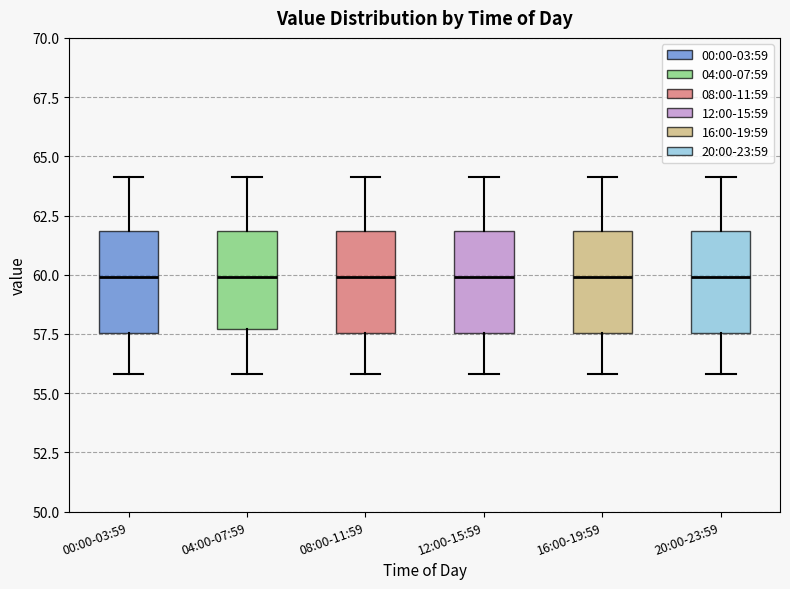

Reading left to right, transcribe this box plot: for each box, give where its median line is, the range the box spans, and where its two whiskers end, as read against the y-axis. The values are not printed on the chart, so give them approximately, as read against the axis.

00:00-03:59: median 60.0, box 57.5 to 62.0, whiskers 56.0 to 64.0
04:00-07:59: median 60.0, box 57.5 to 62.0, whiskers 56.0 to 64.0
08:00-11:59: median 60.0, box 57.5 to 62.0, whiskers 56.0 to 64.0
12:00-15:59: median 60.0, box 57.5 to 62.0, whiskers 56.0 to 64.0
16:00-19:59: median 60.0, box 57.5 to 62.0, whiskers 56.0 to 64.0
20:00-23:59: median 60.0, box 57.5 to 62.0, whiskers 56.0 to 64.0